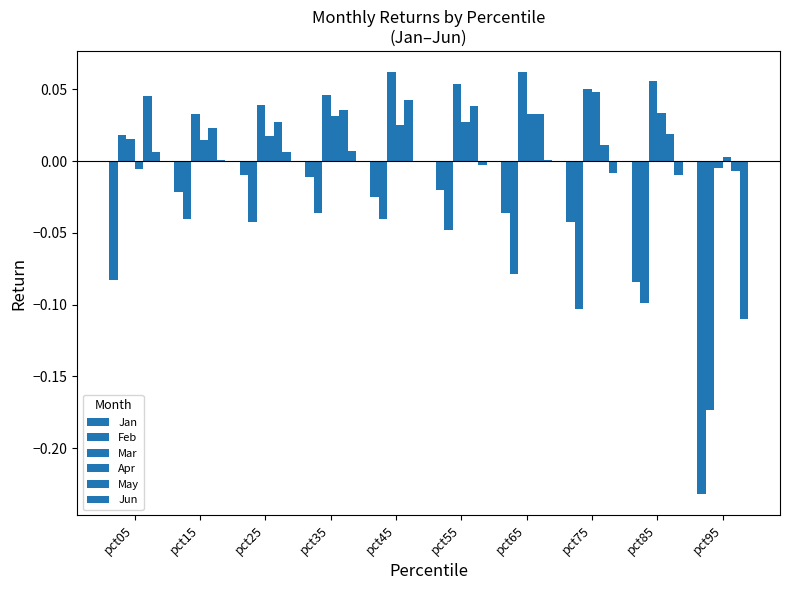

The Jun series shows 0.0 at pct25. True or false?

True